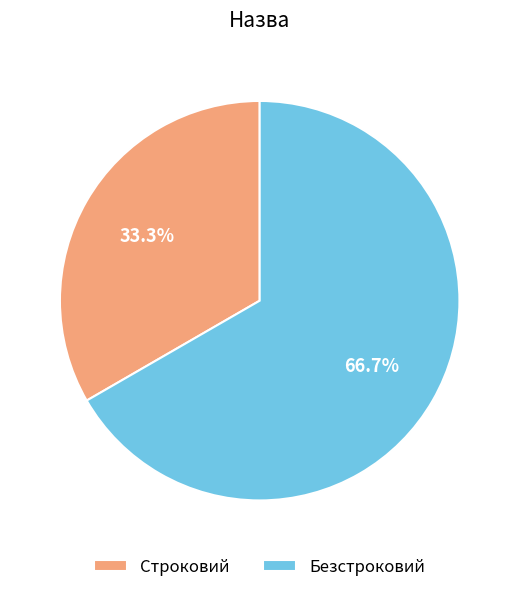

How much of the chart is everything except Строковий?

66.7%